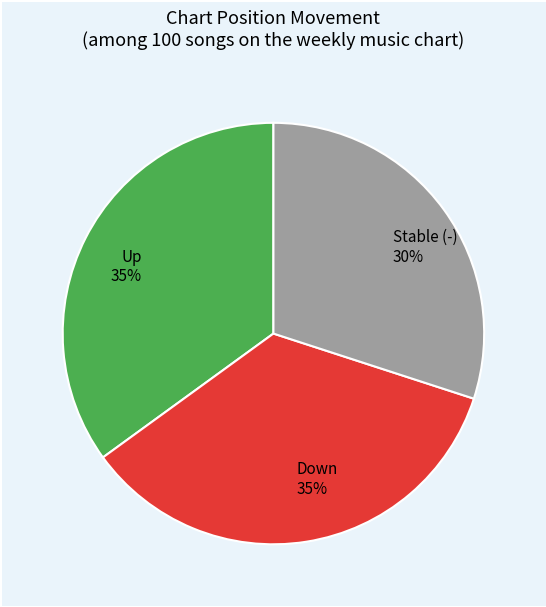

True or false: Down 35% accounts for 35% of the total.

True